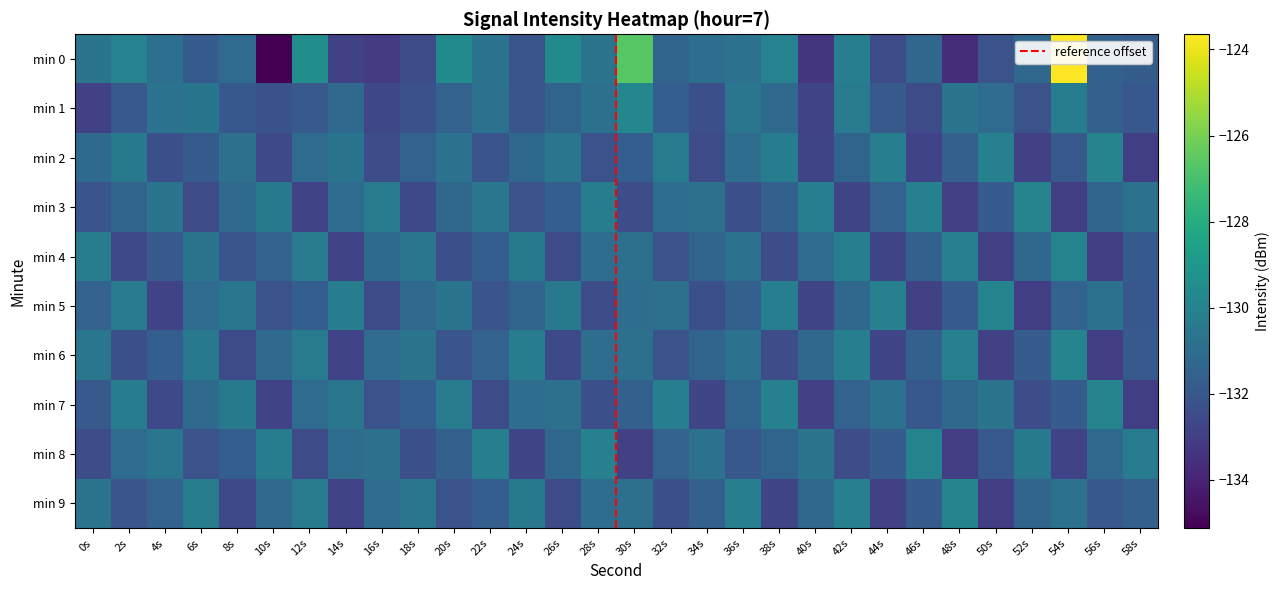

Reading left to right, list all the values displayed in this chart.

0: -130.7	-130.0	-130.9	-131.8	-131.1	-135.1	-129.5	-132.9	-133.1	-132.5	-129.6	-130.8	-132.1	-129.6	-130.7	-126.6	-131.4	-131.0	-130.8	-130.0	-133.3	-130.2	-132.5	-131.3	-133.6	-132.2	-131.2	-123.6	-131.5	-131.8
1: -132.9	-131.9	-130.7	-130.6	-132.0	-132.2	-131.9	-131.2	-132.6	-132.2	-131.5	-130.8	-132.1	-131.4	-130.9	-129.8	-131.7	-132.3	-130.6	-131.2	-132.8	-130.4	-131.9	-132.5	-130.7	-131.1	-132.2	-130.3	-131.6	-132.0
2: -131.2	-130.5	-132.3	-131.8	-130.9	-132.6	-131.1	-130.7	-132.4	-131.5	-130.8	-132.1	-131.3	-130.6	-132.2	-131.7	-130.4	-132.5	-131.0	-130.3	-132.7	-131.4	-130.2	-132.8	-131.6	-130.1	-132.9	-131.9	-130.0	-133.0
3: -132.1	-131.4	-130.7	-132.5	-131.2	-130.5	-132.8	-131.1	-130.4	-132.6	-131.3	-130.6	-132.2	-131.7	-130.3	-132.4	-131.0	-130.9	-132.3	-131.6	-130.2	-132.7	-131.5	-130.1	-132.9	-131.8	-130.0	-133.0	-131.4	-130.8
4: -130.3	-132.6	-131.9	-130.7	-132.1	-131.5	-130.4	-132.8	-131.2	-130.6	-132.3	-131.7	-130.5	-132.5	-131.0	-130.9	-132.2	-131.4	-130.8	-132.4	-131.1	-130.2	-132.7	-131.6	-130.1	-132.9	-131.3	-130.0	-133.0	-131.8
5: -131.5	-130.4	-132.8	-131.1	-130.6	-132.2	-131.7	-130.3	-132.5	-131.2	-130.7	-132.1	-131.4	-130.5	-132.4	-131.0	-130.9	-132.3	-131.6	-130.2	-132.7	-131.3	-130.1	-132.9	-131.8	-130.0	-133.0	-131.5	-130.8	-132.0
6: -130.6	-132.3	-131.7	-130.5	-132.5	-131.2	-130.4	-132.8	-131.1	-130.7	-132.1	-131.5	-130.3	-132.6	-131.0	-130.9	-132.2	-131.4	-130.8	-132.4	-131.3	-130.2	-132.7	-131.6	-130.1	-132.9	-131.8	-130.0	-133.0	-131.9
7: -131.9	-130.3	-132.6	-131.2	-130.5	-132.8	-131.1	-130.6	-132.2	-131.7	-130.4	-132.5	-131.0	-130.9	-132.3	-131.6	-130.2	-132.7	-131.4	-130.1	-132.9	-131.5	-130.8	-132.0	-131.3	-130.7	-132.4	-131.8	-130.0	-133.0
8: -132.4	-131.1	-130.6	-132.2	-131.7	-130.3	-132.5	-131.0	-130.9	-132.3	-131.6	-130.2	-132.7	-131.3	-130.1	-132.9	-131.5	-130.8	-132.0	-131.4	-130.7	-132.4	-131.8	-130.0	-133.0	-131.9	-130.5	-132.8	-131.2	-130.4
9: -130.7	-132.1	-131.5	-130.3	-132.6	-131.2	-130.4	-132.8	-131.1	-130.6	-132.2	-131.7	-130.5	-132.5	-131.0	-130.9	-132.3	-131.6	-130.2	-132.7	-131.3	-130.1	-132.9	-131.8	-130.0	-133.0	-131.4	-130.8	-132.0	-131.6